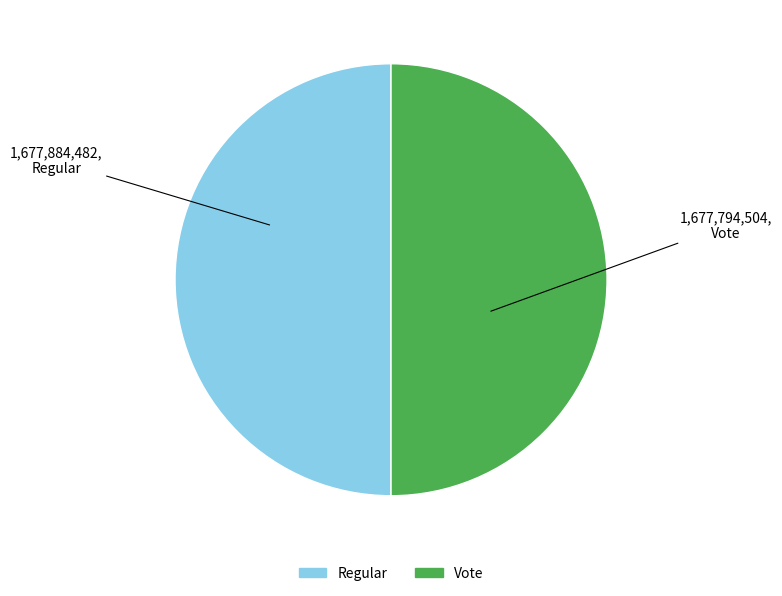

What is the ratio of the value at Vote to the value at Regular?

1.0